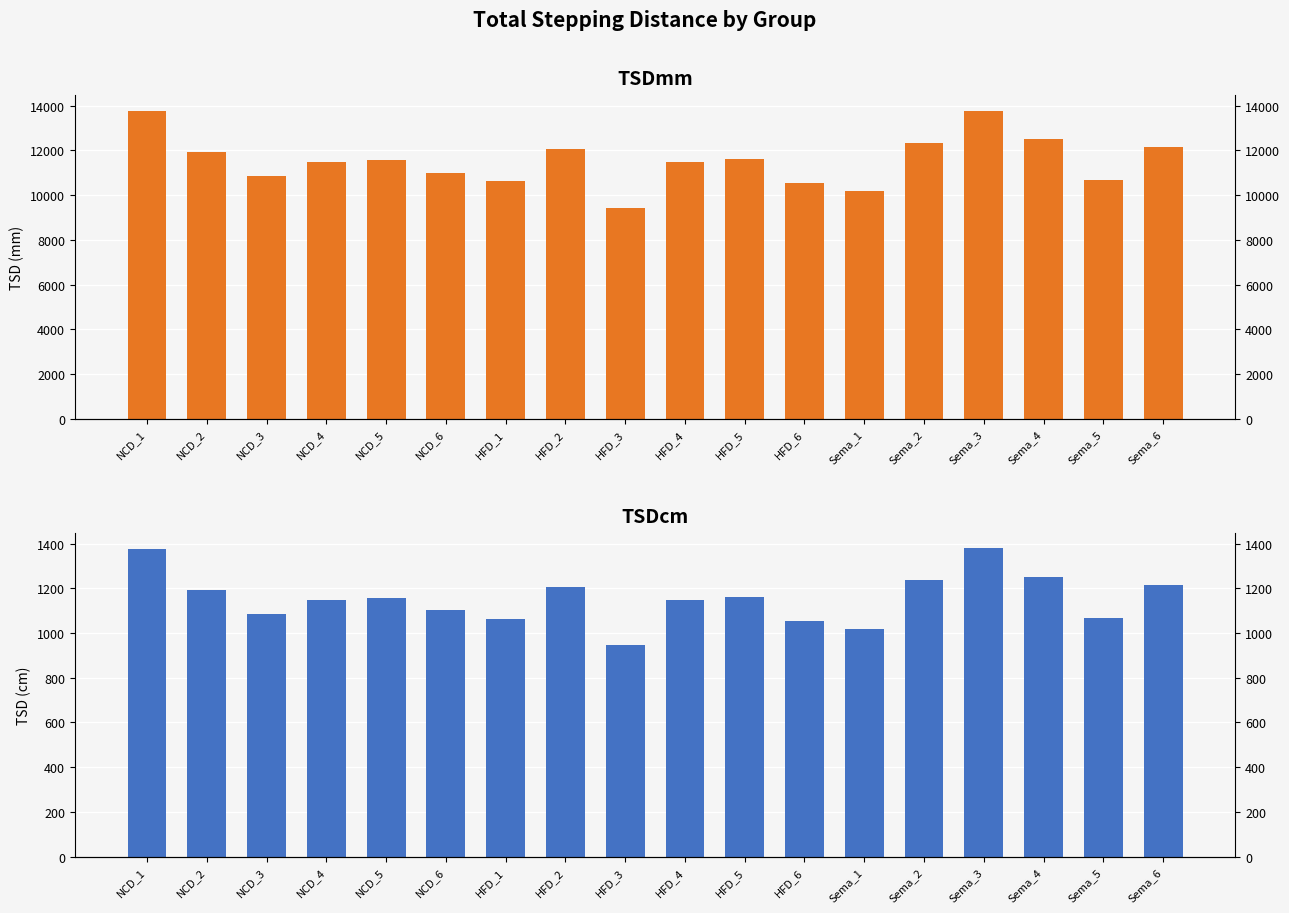

What is the label of the 18th bar from the left?

Sema_6